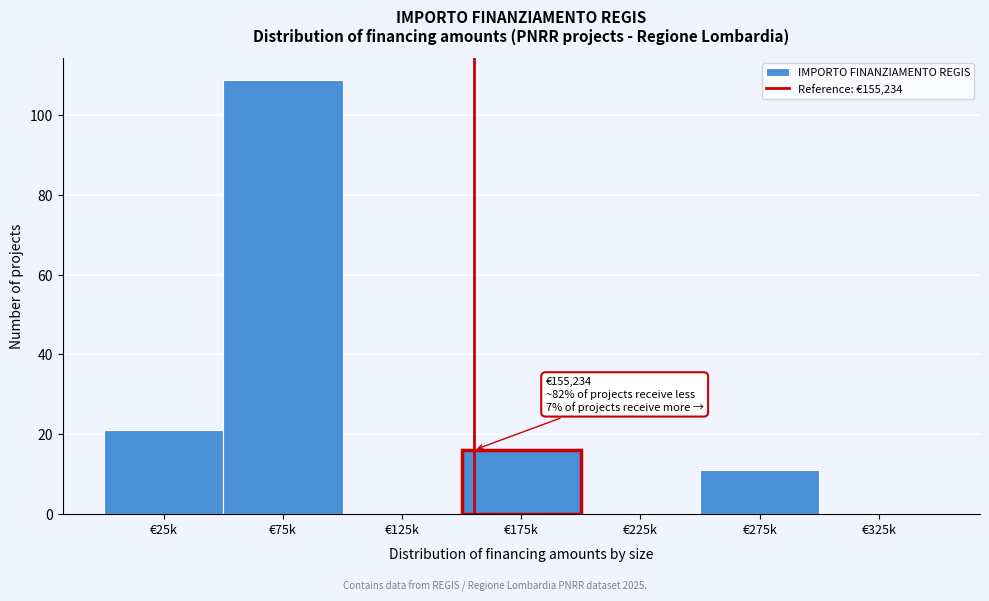

Reading left to right, what are all the values shown in this chart?

€25k=21	€75k=109	€125k=0	€175k=16	€225k=0	€275k=11	€325k=0